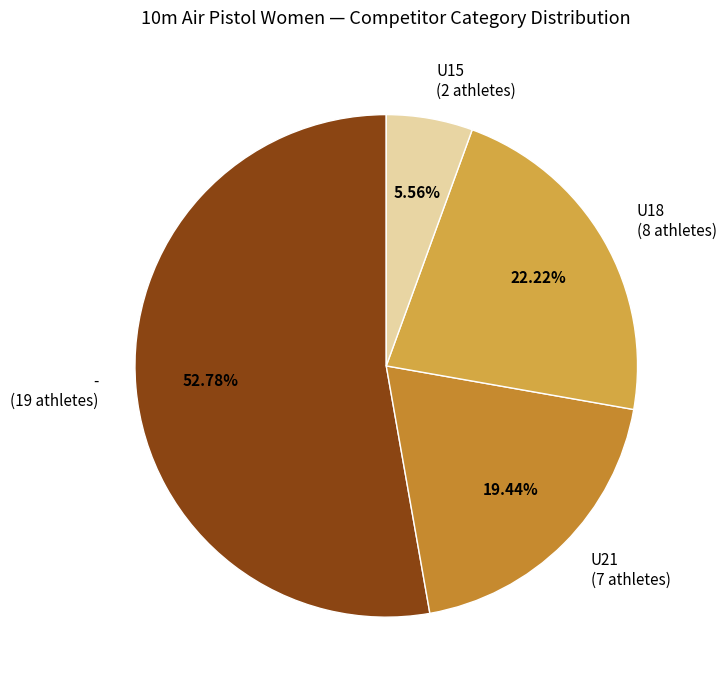

Combined, do U21 (7 athletes) and - (19 athletes) account for over 50%?

Yes